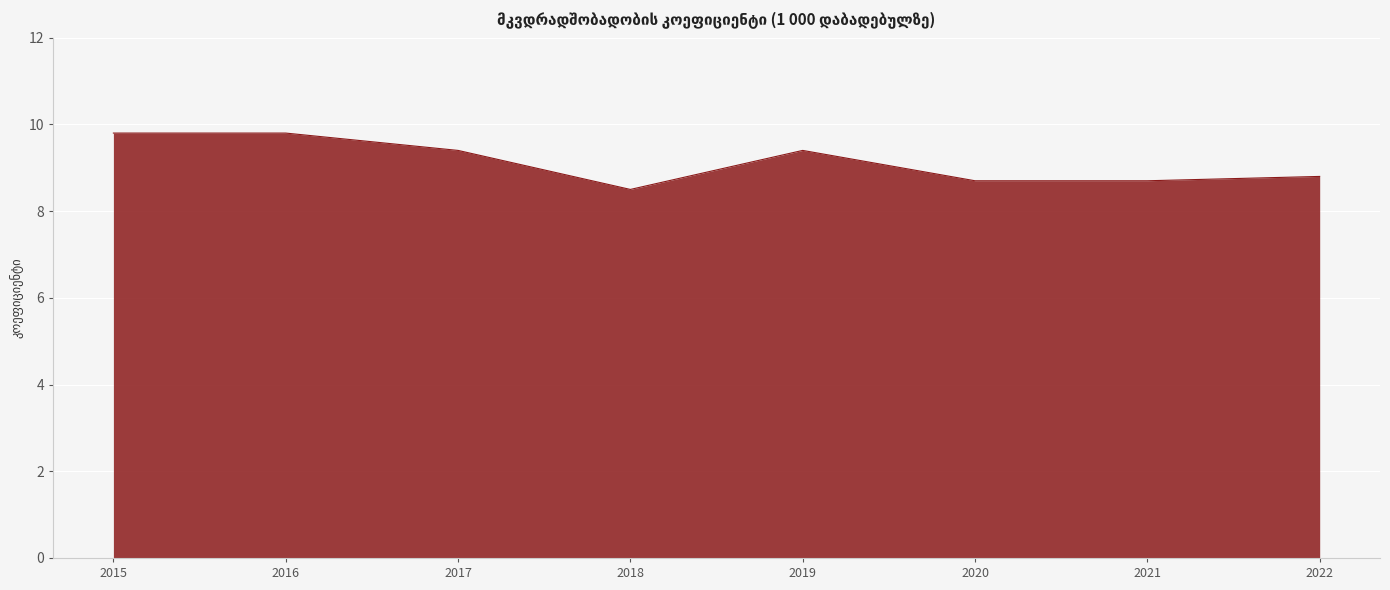

Reading right to left, what are all the values shown in this chart?

2022=8.8	2021=8.7	2020=8.7	2019=9.4	2018=8.5	2017=9.4	2016=9.8	2015=9.8